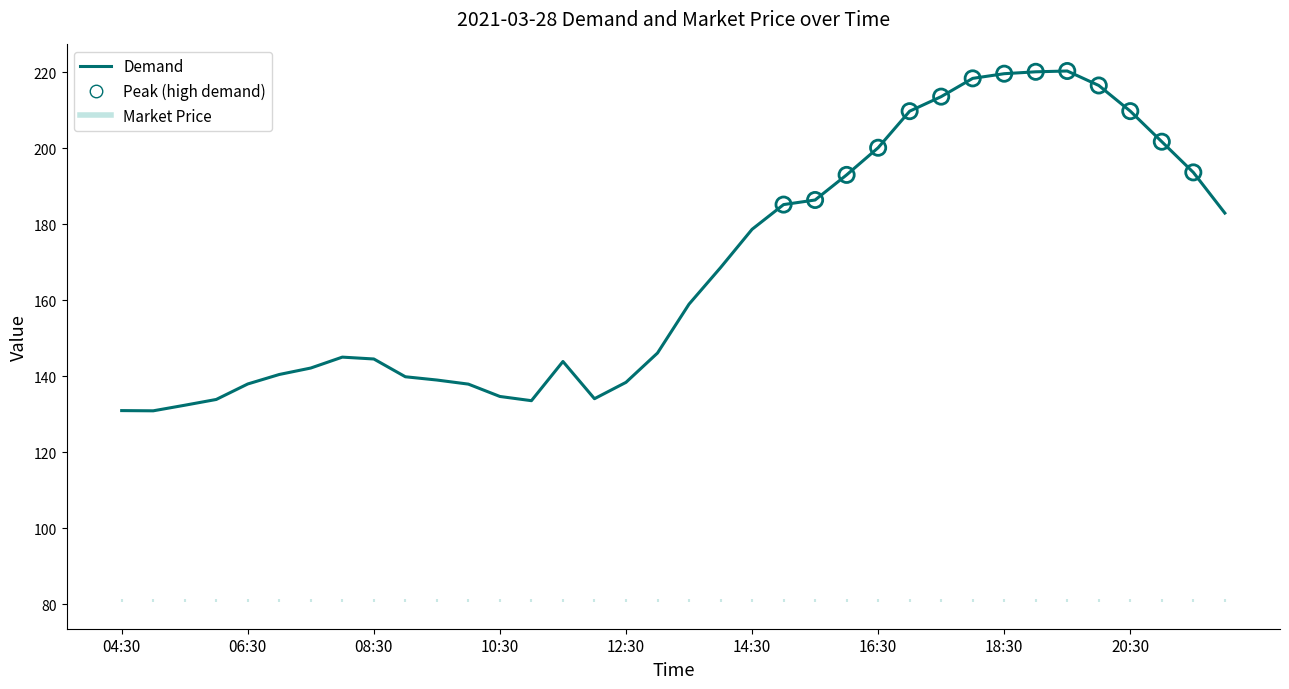

What is the change in value from 08:30 to 13?

+1.2